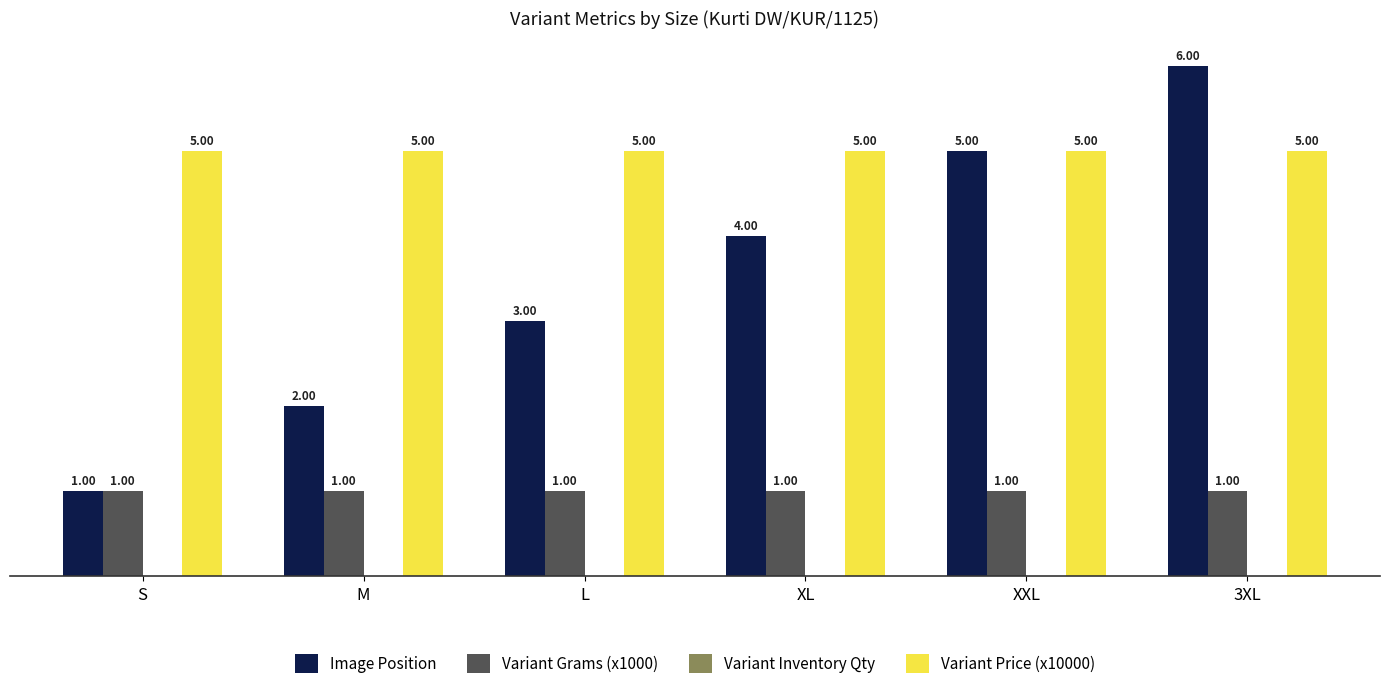

At which category is the sum across all series the highest?

3XL